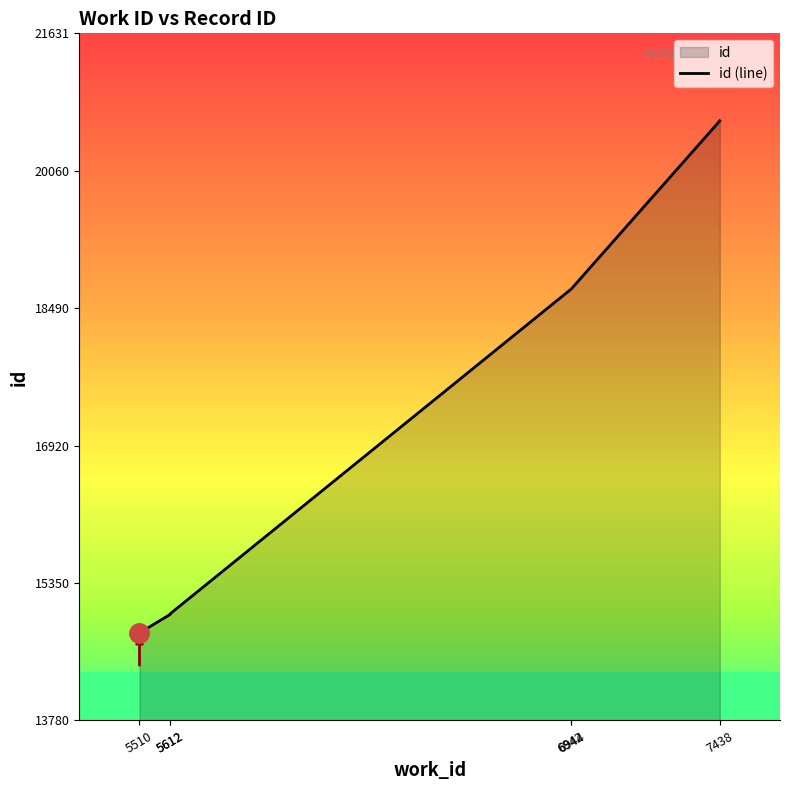

How many series are shown in this chart?

1